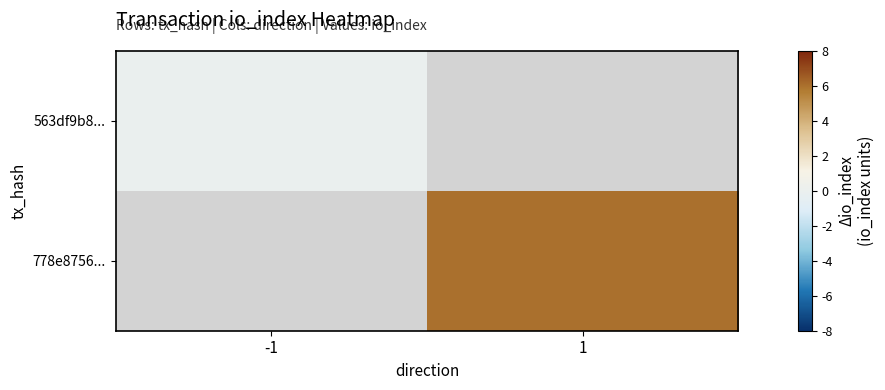

Is the value of 778e8756... at 1 greater than the value of 563df9b8... at 1?

No